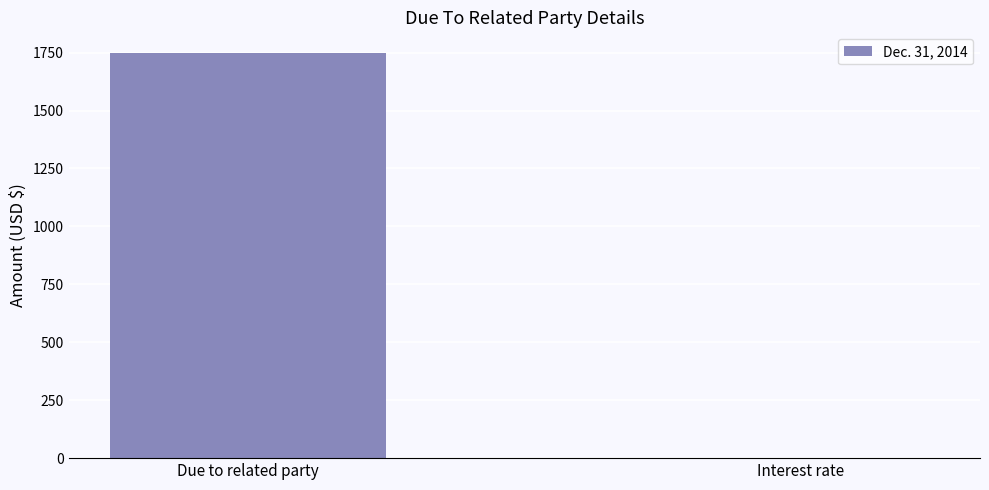

How many values are between 0 and 1750?

2